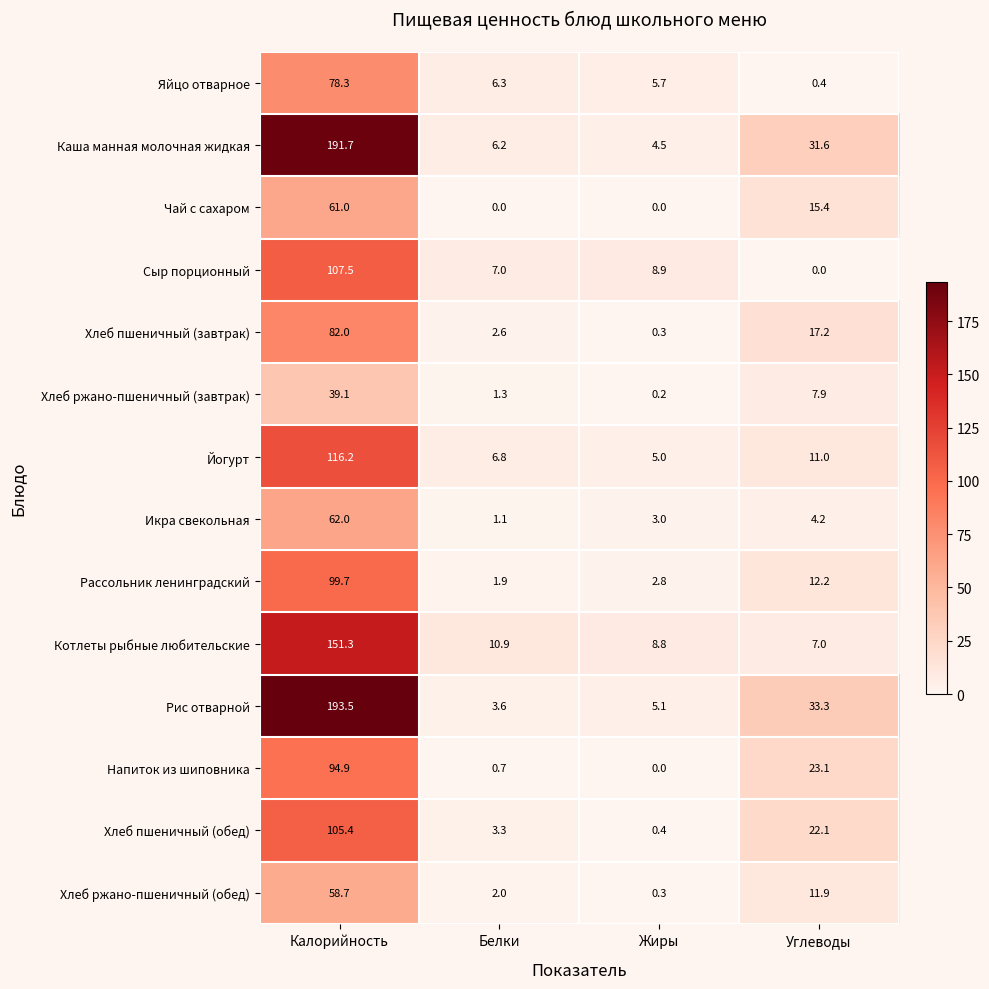

The Йогурт series shows 11.0 at Углеводы. True or false?

True